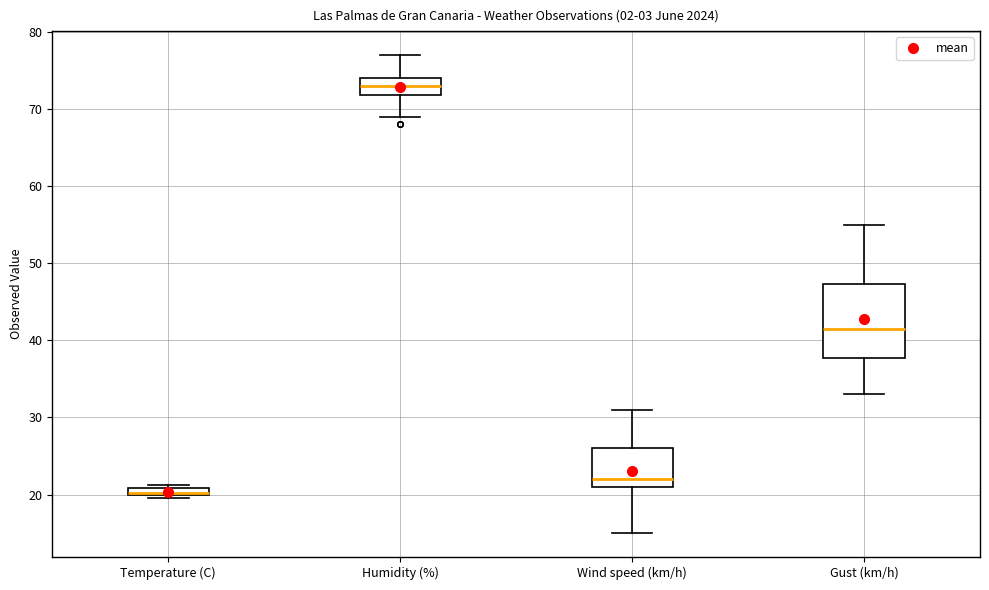

Which box is the tallest, from its lower edge to its upper edge?

Gust (km/h)